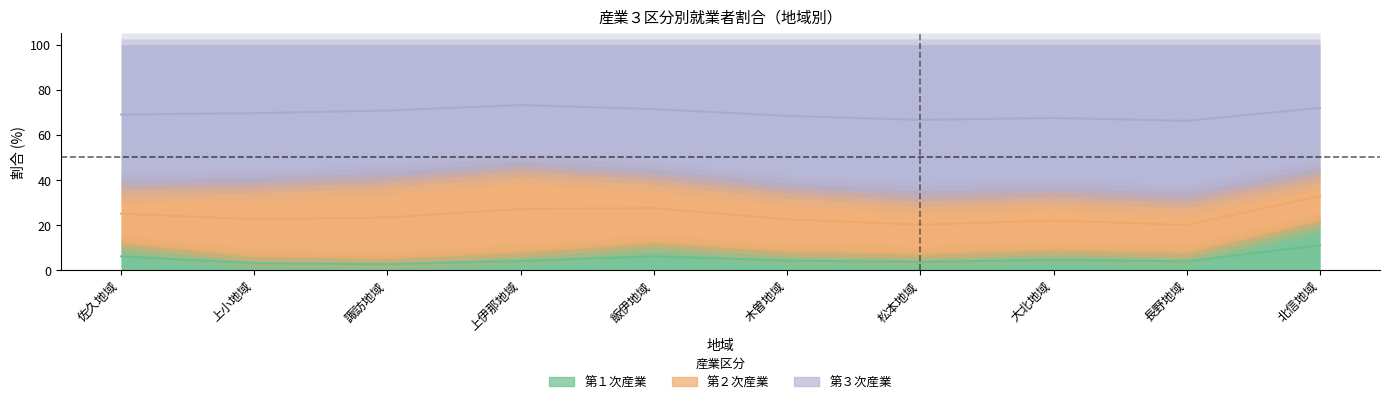

How many interior local peaks does the 第１次産業 series have?

2